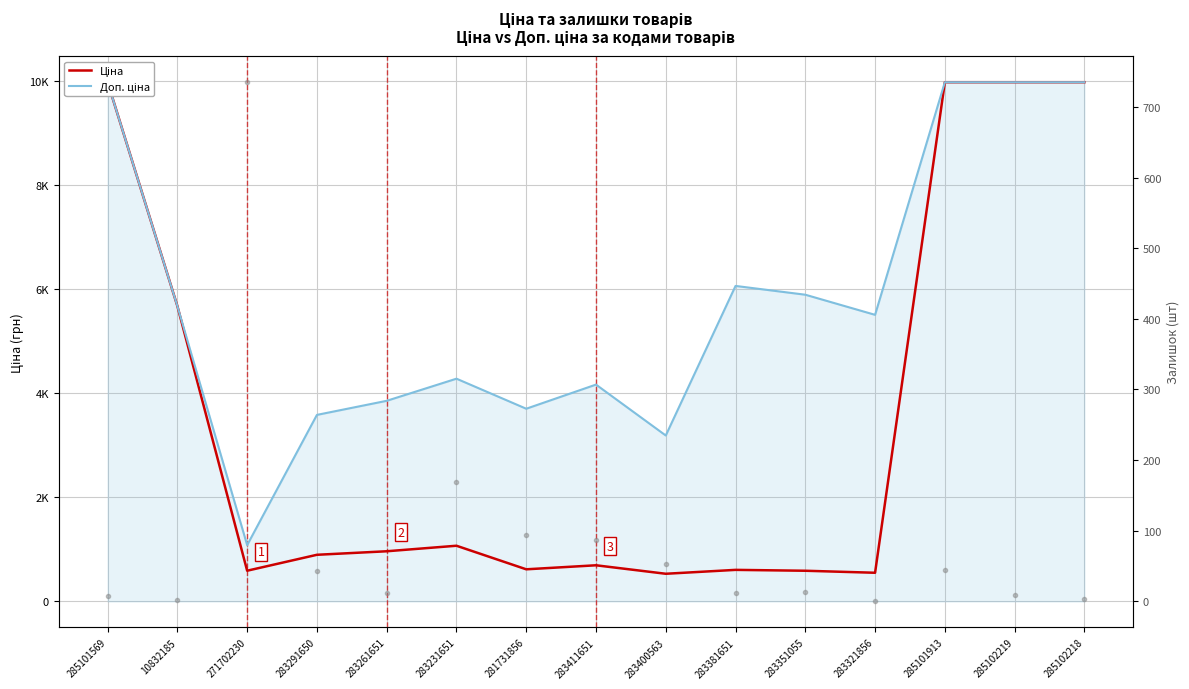

What is the difference between the second highest and minimum values in the Доп. ціна series?

8893.3